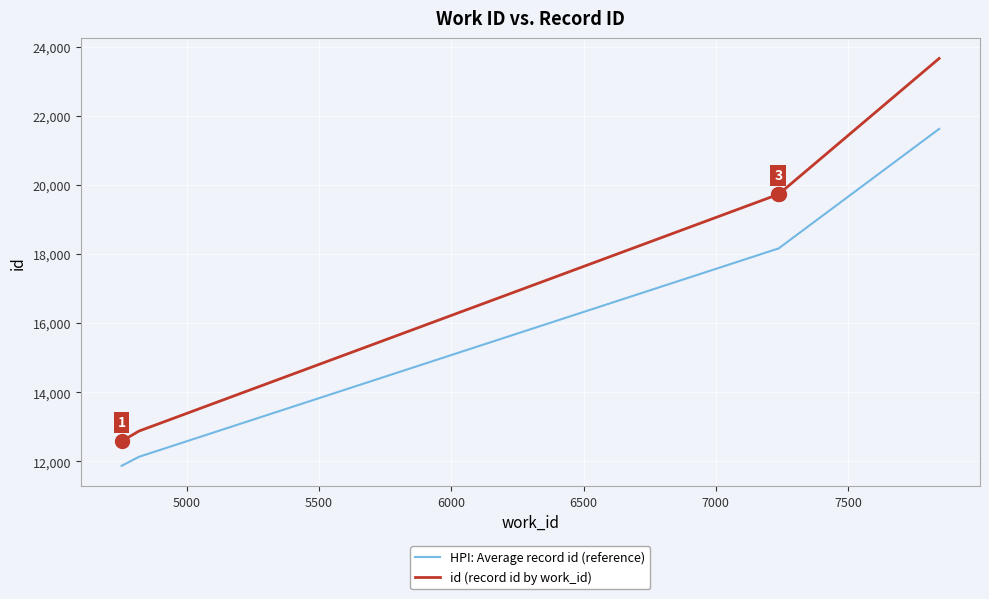

Rank the series at 7500 from highest to lowest value.

id (record id by work_id), HPI: Average record id (reference)